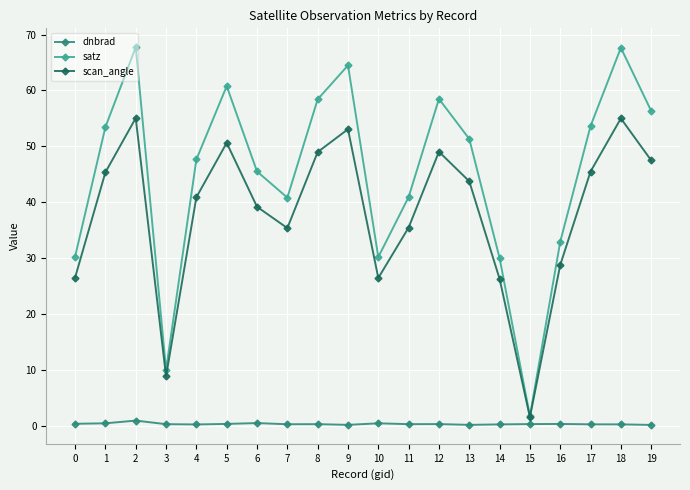

Which series has the widest spread of values?

satz